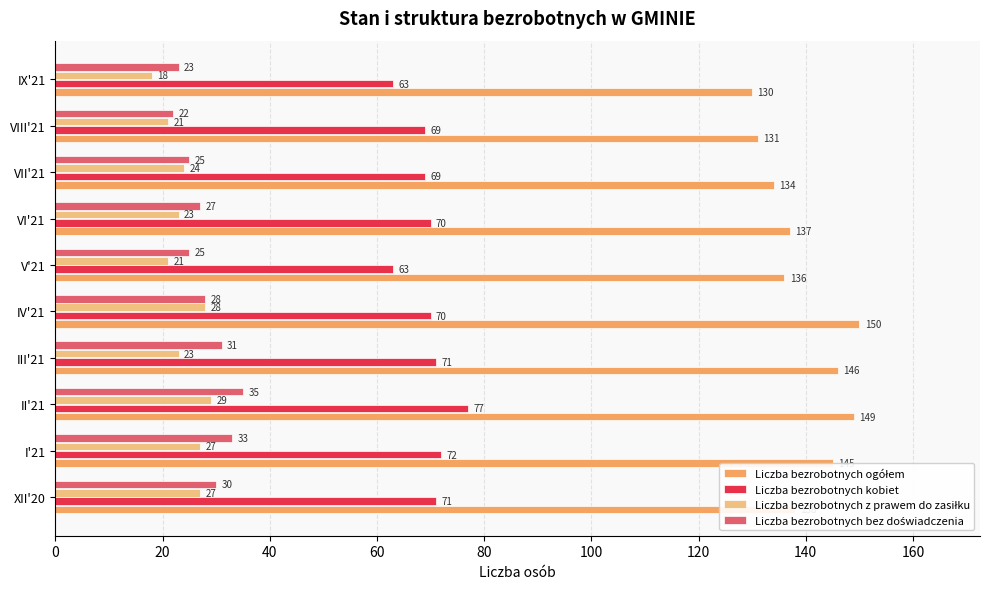

What is the sum of the Liczba bezrobotnych kobiet values at IV'21 and VII'21?

139